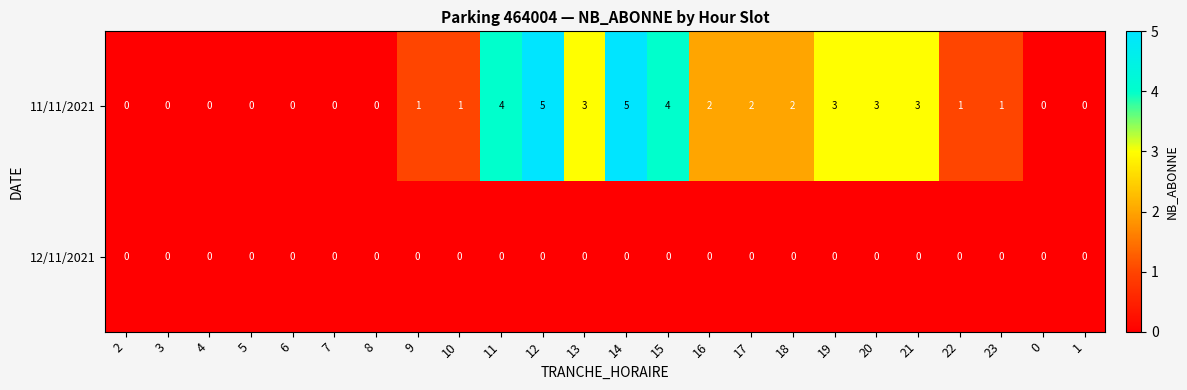

Count the number of data series in this chart.

2